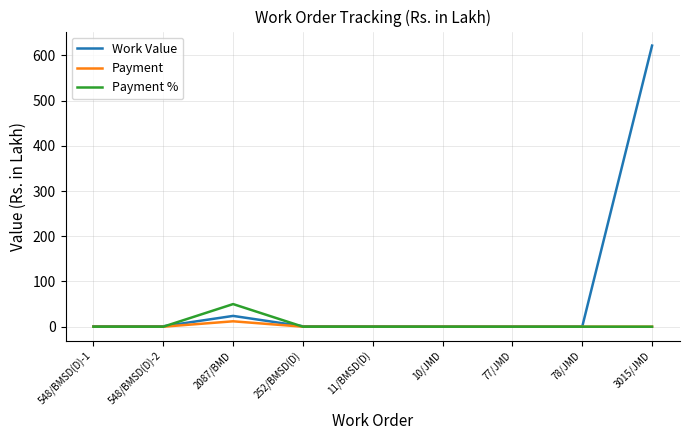

Does the chart display data point markers on the line(s)?

No